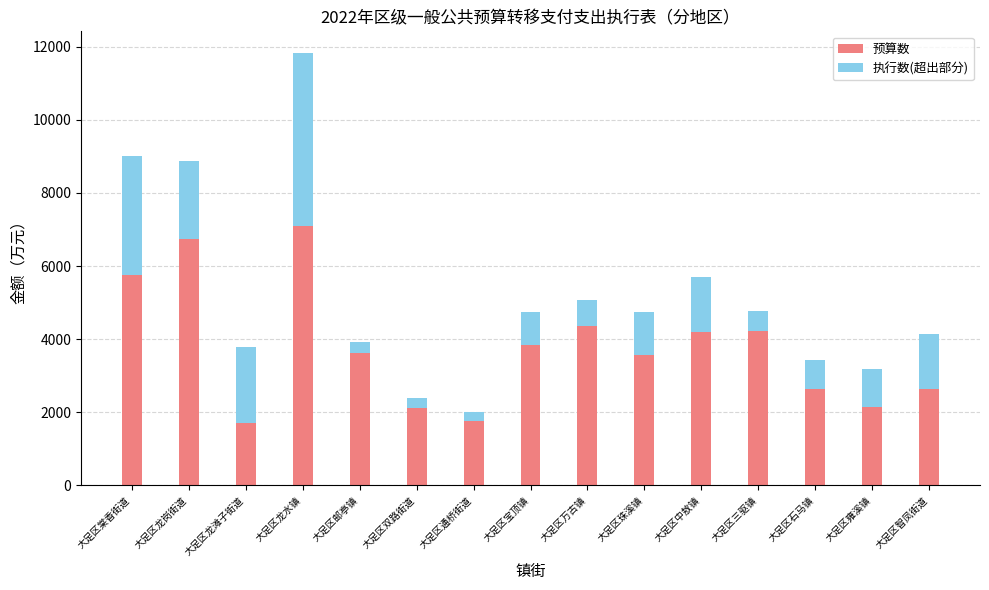

Read the 预算数 value at 大足区龙水镇.

7094.0